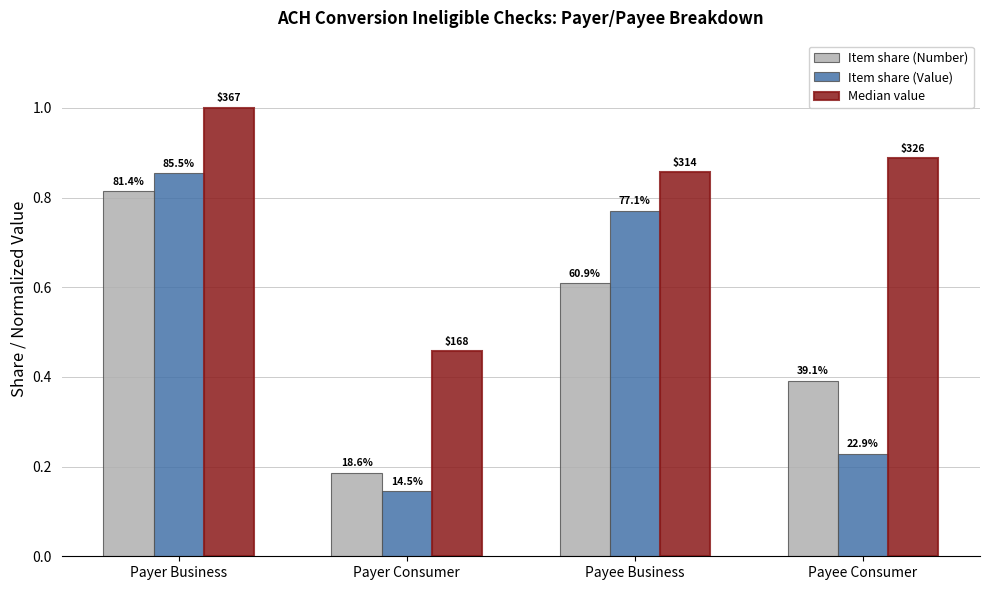

The value of Median value at Payee Consumer is 0.9. True or false?

True